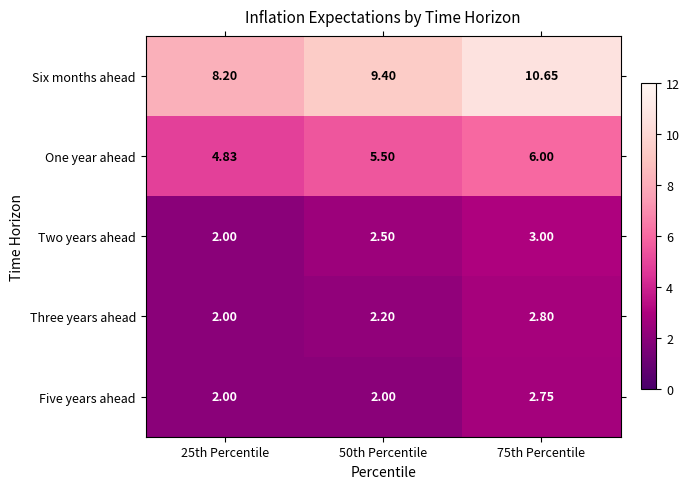

Is the value of Five years ahead at 75th Percentile greater than the value of Two years ahead at 75th Percentile?

No